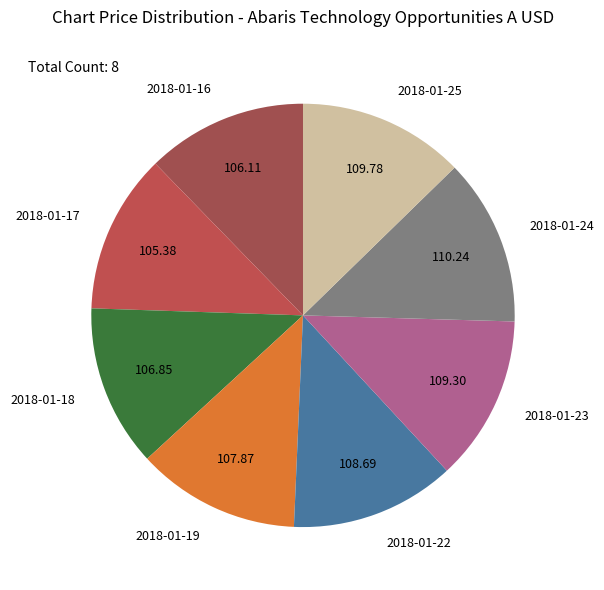

Is it true that 2018-01-16 is 12% of the pie?

True